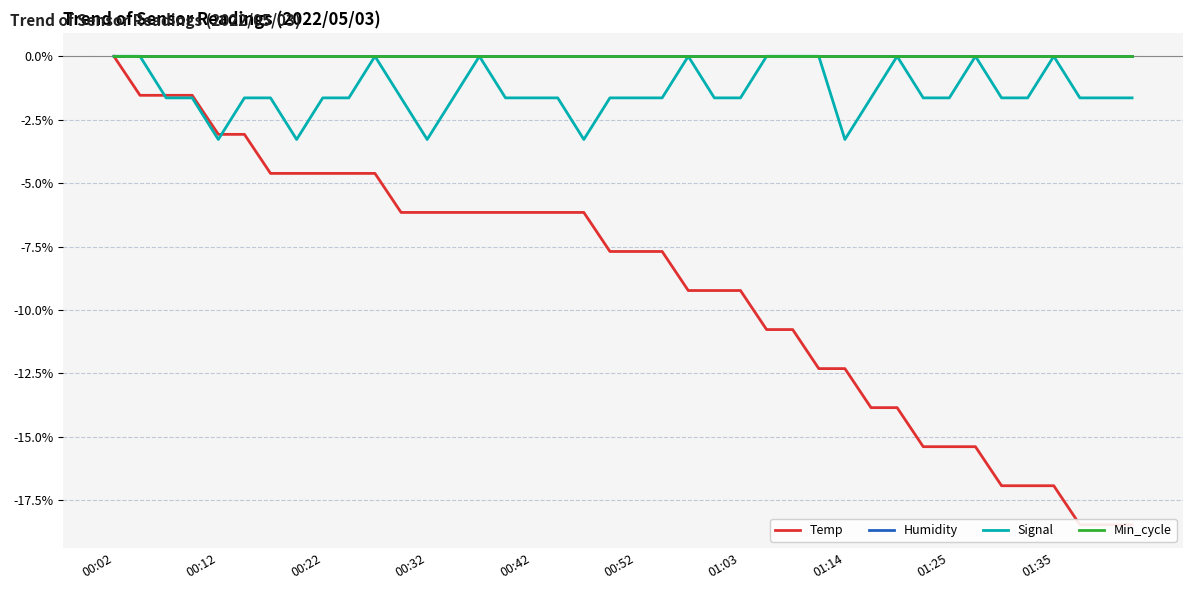

What is the smallest value displayed?

-18.5